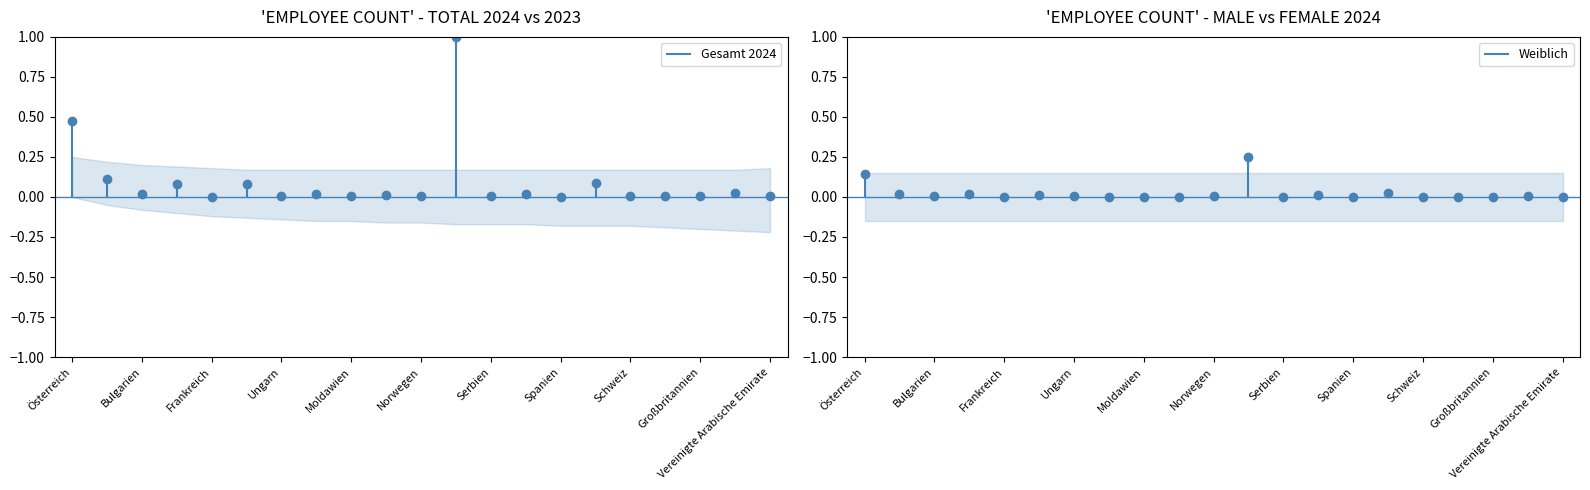

Between Finnland and Spanien, which series saw the biggest shift?

Männlich